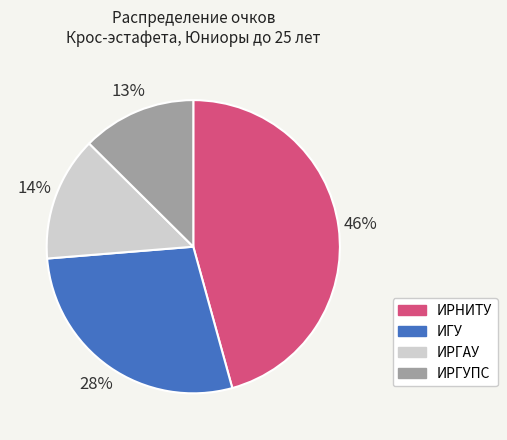

Does any single category account for the majority?

No